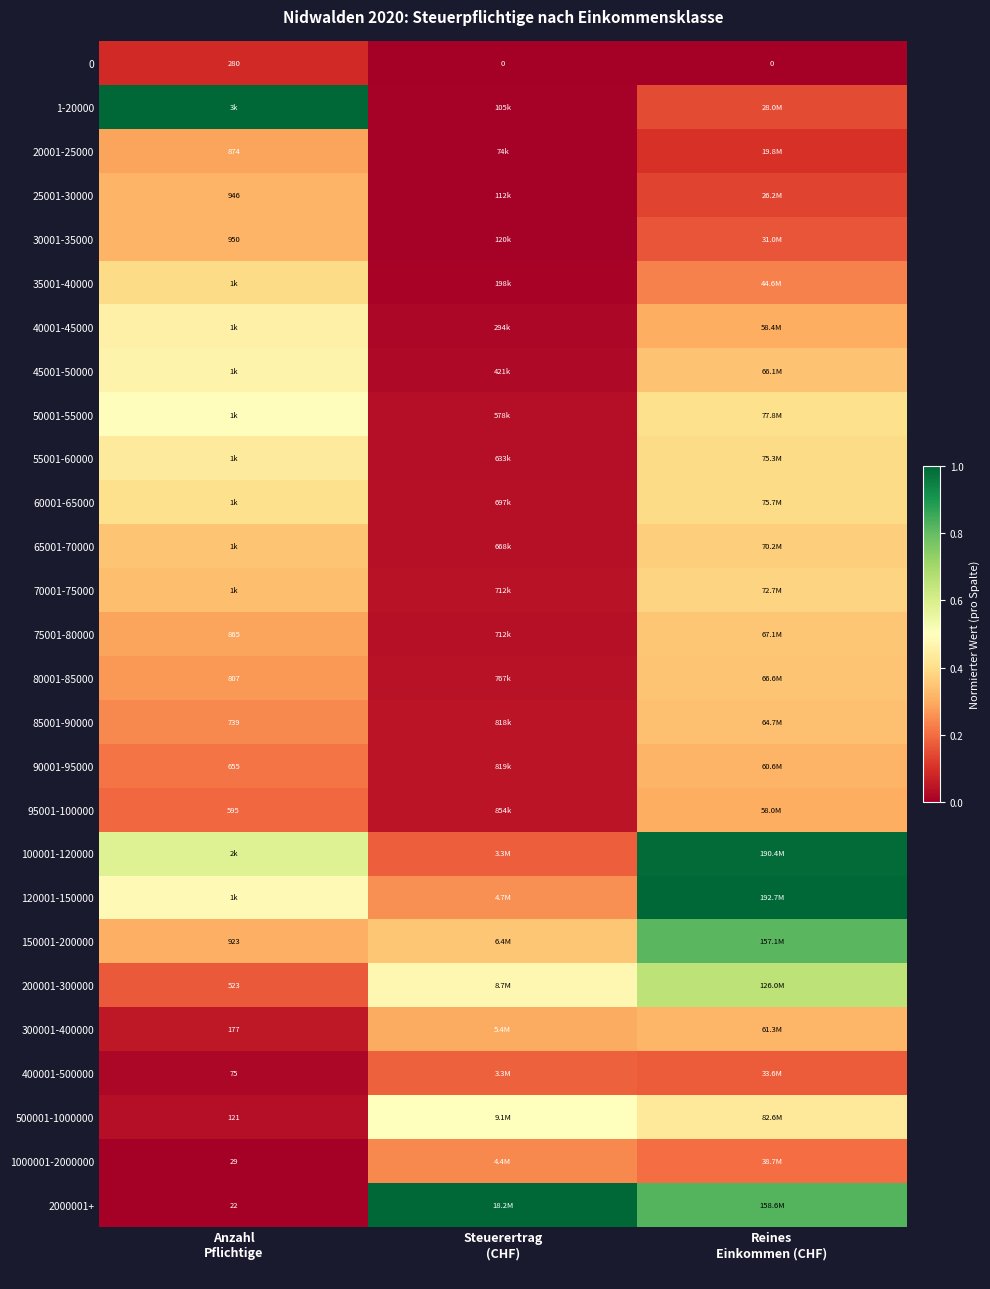

Which category has the highest value in the 200001-300000 series?

Reines Einkommen (CHF)